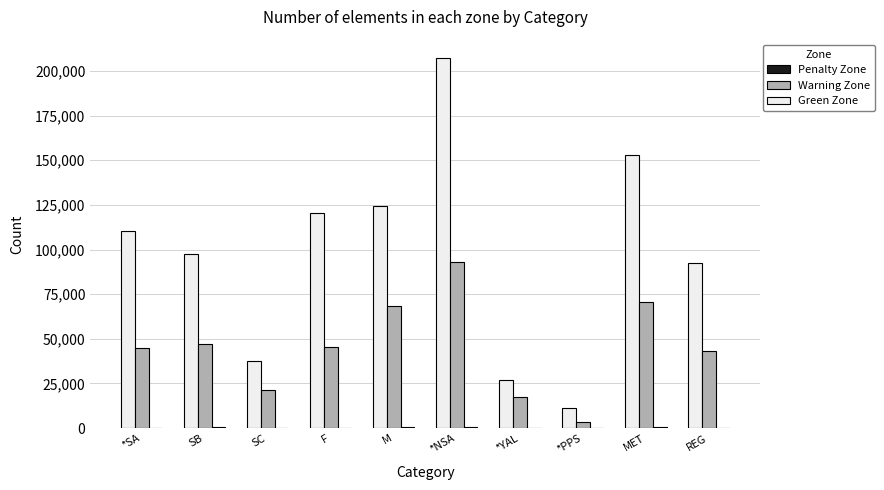

Which series has the largest total across all categories?

Green Zone